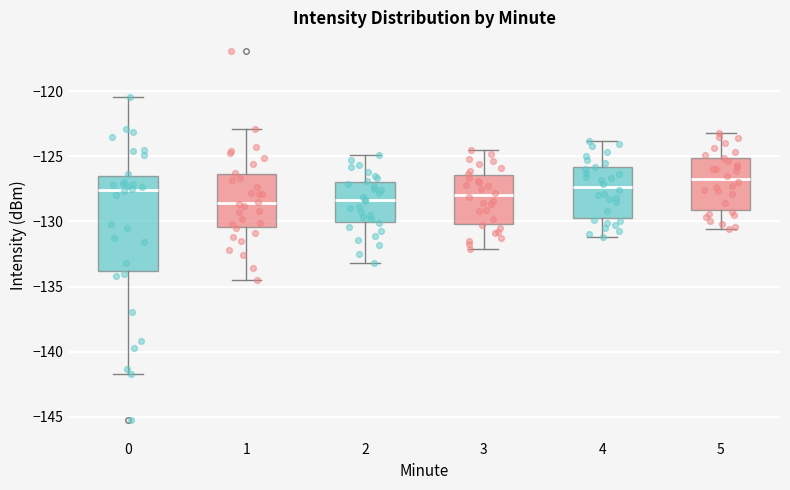

Where does the median line of the box at x = 2 sit on the y-axis? The values are not printed on the chart, so give them approximately, as read against the axis.

-128.5